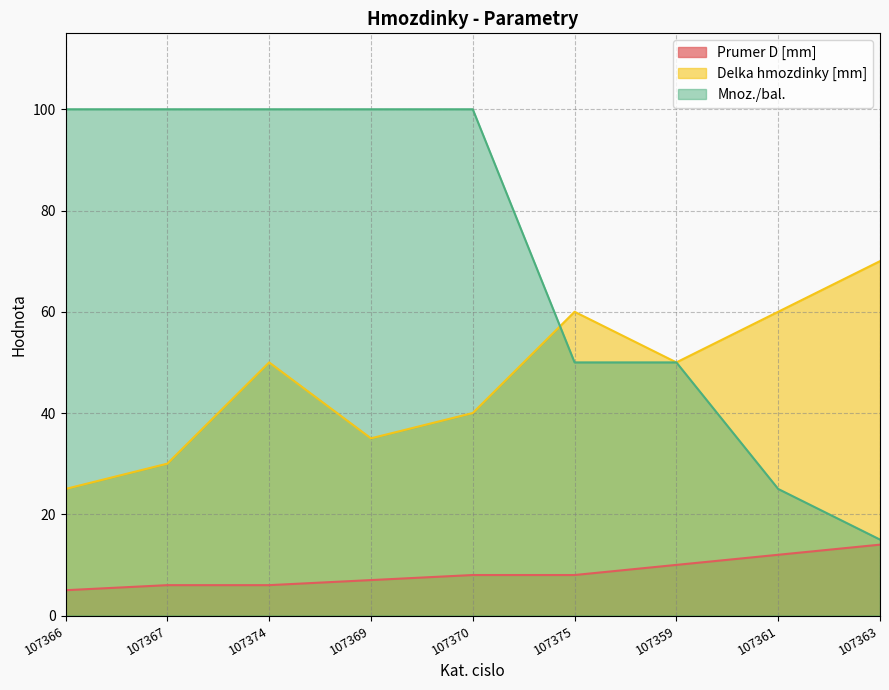

At which category is the sum across all series the highest?

107374